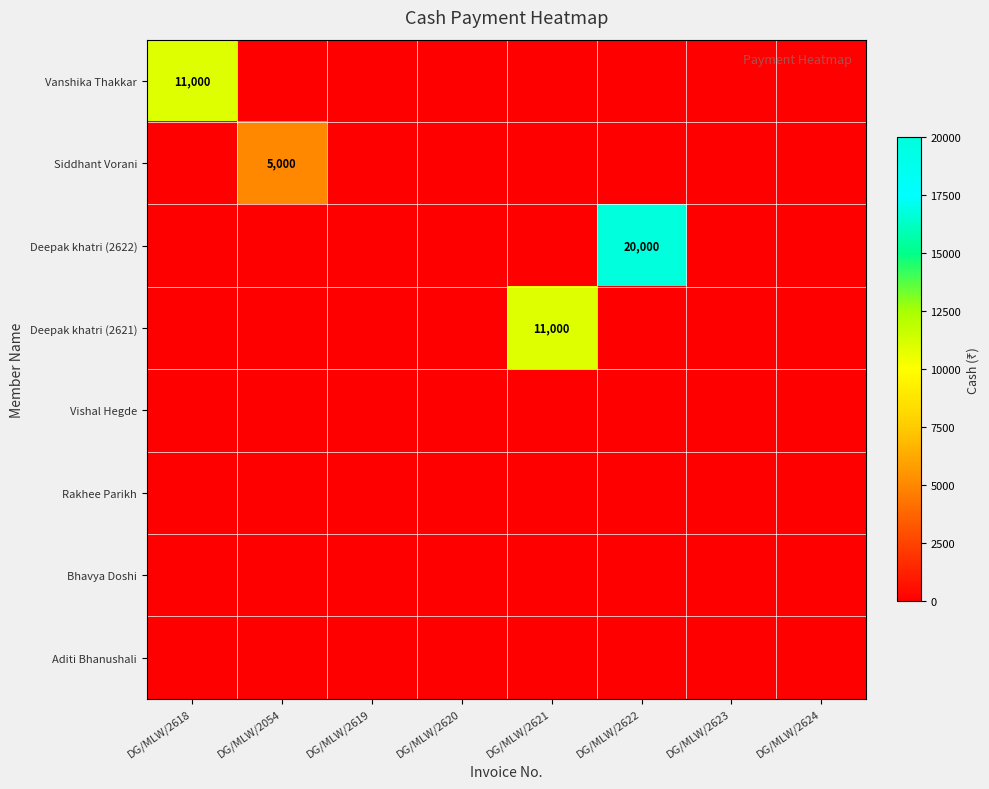

What is the sum of all Deepak khatri (2622) values?

20000